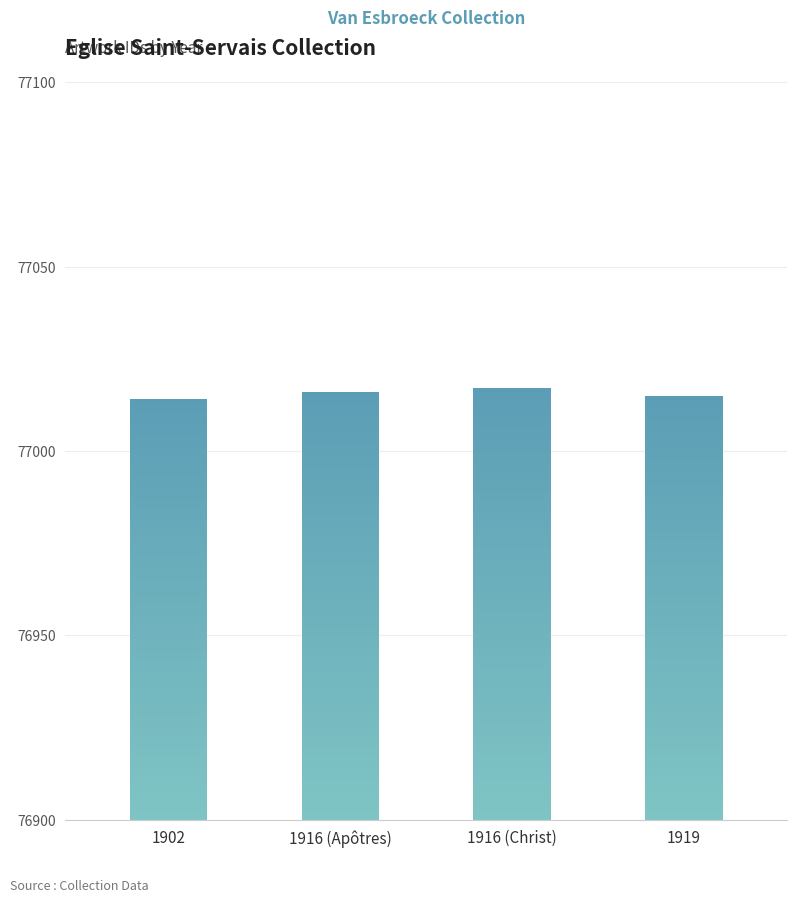

What is the label of the 2nd bar from the left?

1916 (Apôtres)